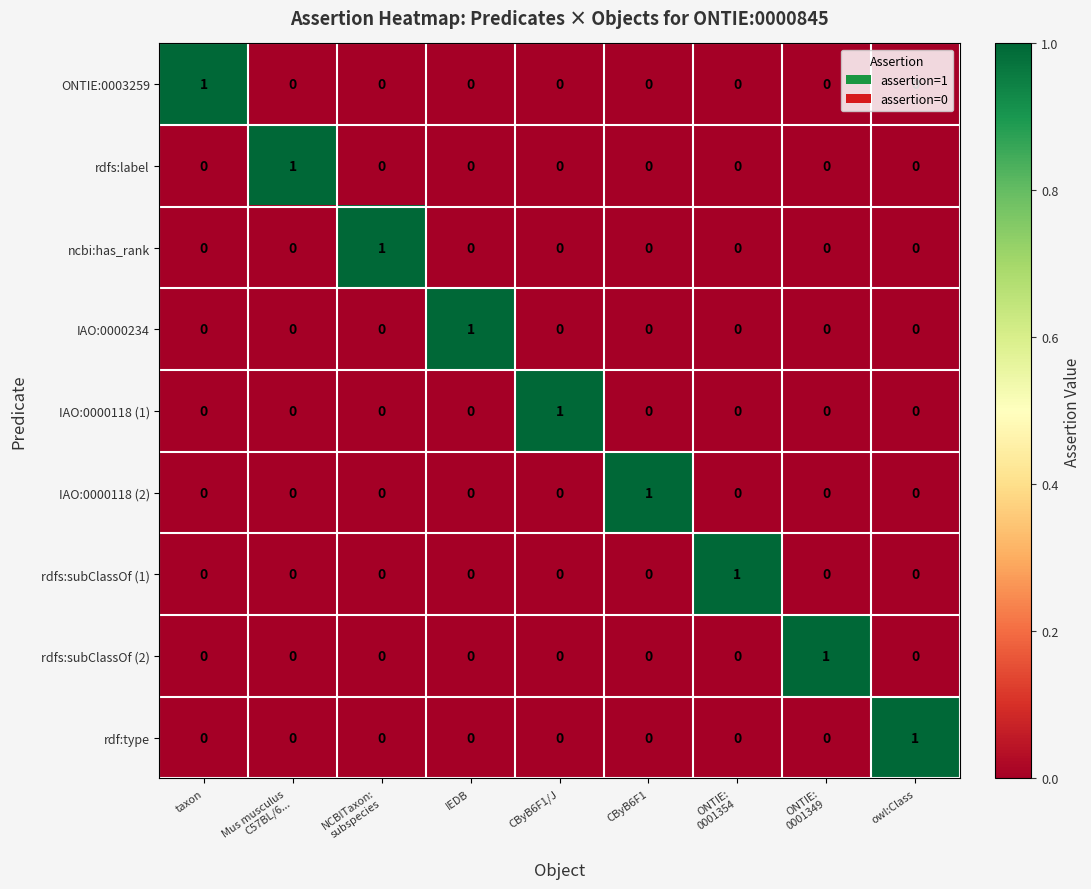

At how many categories does at least one series exceed 0?

9